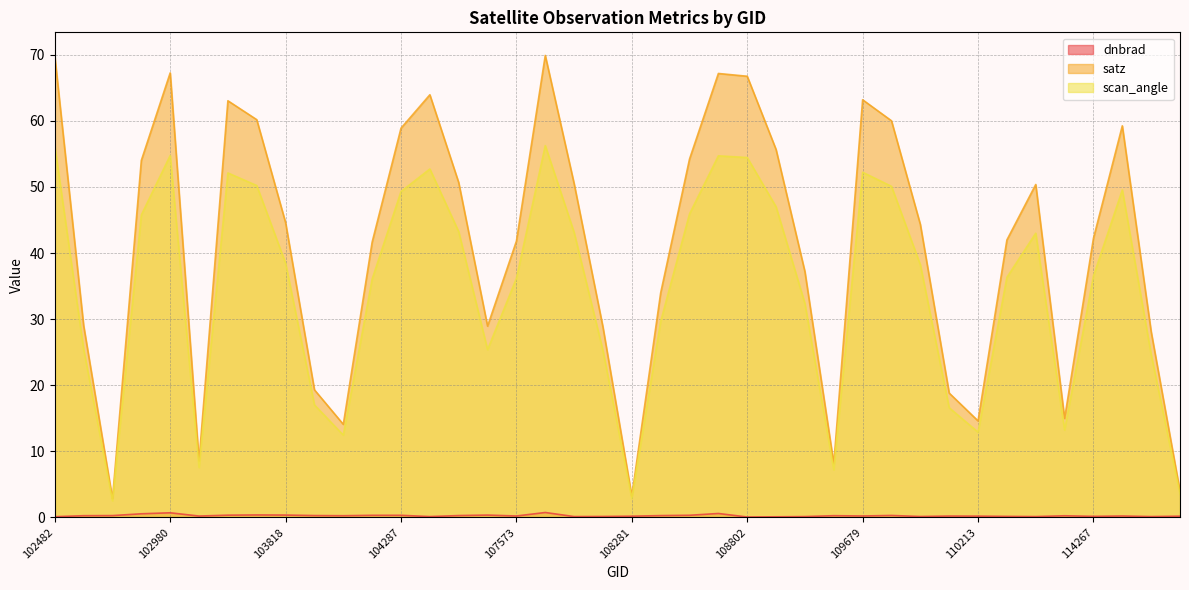

How many values in the scan_angle series are below 38?

20